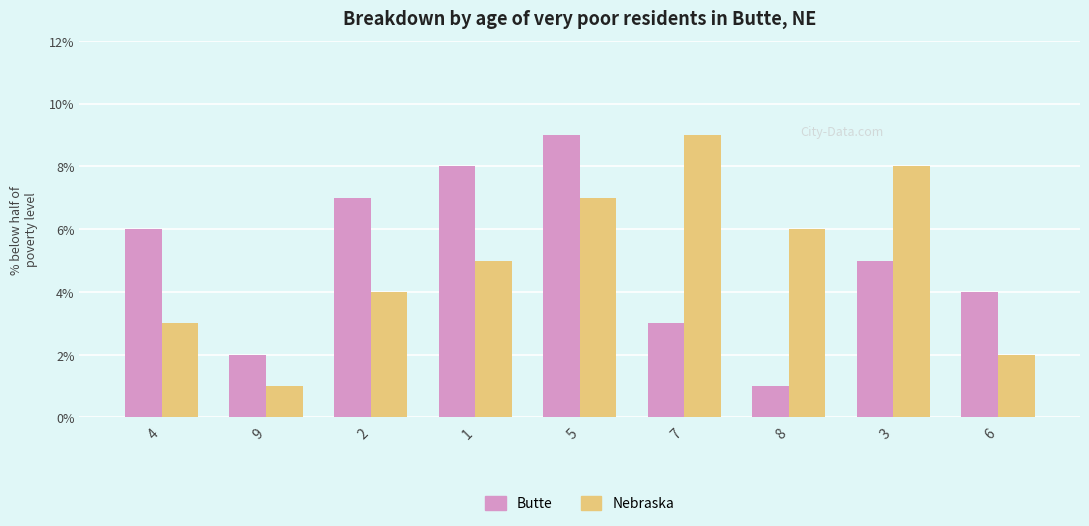

Reading right to left, extract all data points from this chart.

Butte: 4	5	1	3	9	8	7	2	6
Nebraska: 2	8	6	9	7	5	4	1	3